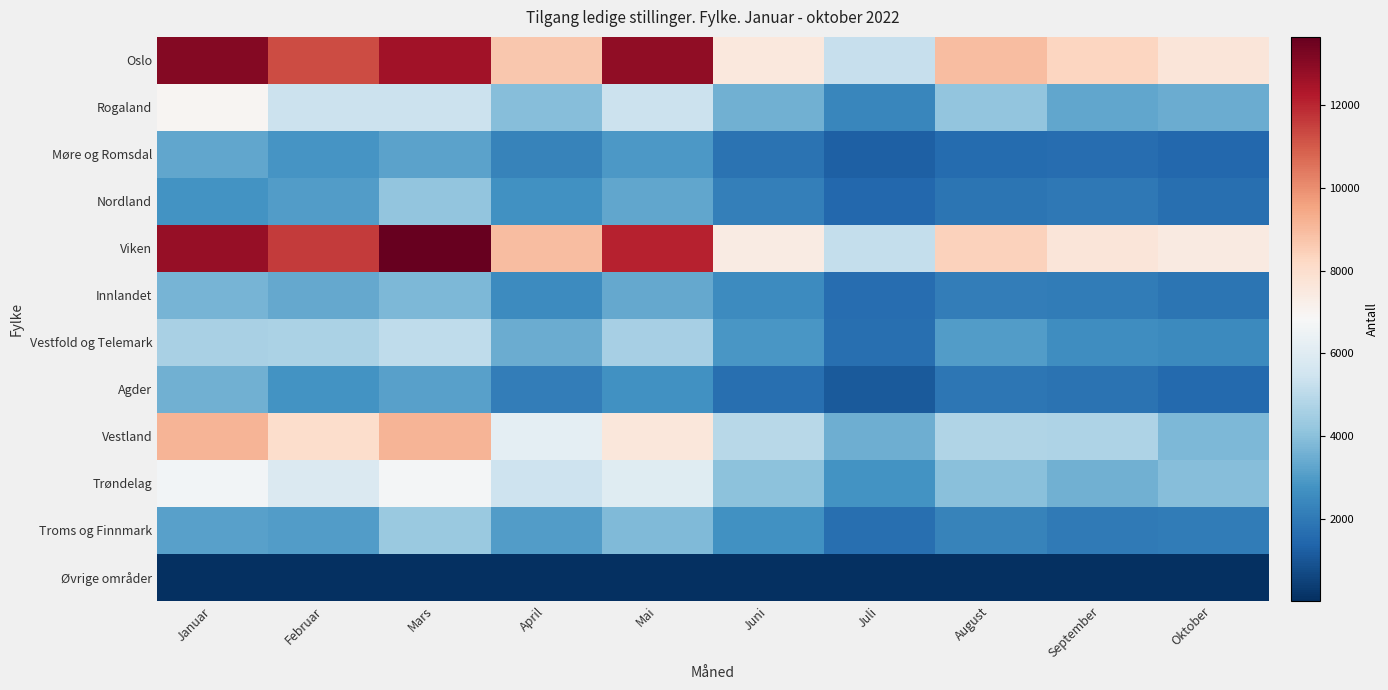

Reading left to right, what are all the values shown in this chart?

Oslo: Januar=13106	Februar=11259	Mars=12582	April=8693	Mai=12866	Juni=7548	Juli=5235	August=8953	September=8307	Oktober=7644
Rogaland: Januar=6981	Februar=5383	Mars=5364	April=3945	Mai=5387	Juni=3537	Juli=2401	August=4164	September=3308	Oktober=3437
Møre og Romsdal: Januar=3291	Februar=2825	Mars=3191	April=2292	Mai=2919	Juni=1804	Juli=1259	August=1597	September=1633	Oktober=1462
Nordland: Januar=2762	Februar=3041	Mars=4129	April=2693	Mai=3288	Juni=2171	Juli=1467	August=1864	September=1980	Oktober=1673
Viken: Januar=12788	Februar=11616	Mars=13652	April=8960	Mai=12087	Juni=7377	Juli=5189	August=8398	September=7654	Oktober=7440
Innlandet: Januar=3660	Februar=3326	Mars=3786	April=2540	Mai=3339	Juni=2549	Juli=1620	August=2108	September=2046	Oktober=1849
Vestfold og Telemark: Januar=4595	Februar=4681	Mars=5106	April=3437	Mai=4580	Juni=2874	Juli=1700	August=3039	September=2620	Oktober=2501
Agder: Januar=3530	Februar=2781	Mars=3139	April=2094	Mai=2711	Juni=1684	Juli=1123	August=1880	September=1813	Oktober=1524
Vestland: Januar=9135	Februar=8044	Mars=9151	April=6151	Mai=7598	Juni=4925	Juli=3483	August=4758	September=4749	Oktober=3753
Trøndelag: Januar=6670	Februar=5829	Mars=6695	April=5436	Mai=6014	Juni=4012	Juli=2742	August=4001	September=3534	Oktober=3935
Troms og Finnmark: Januar=3107	Februar=3001	Mars=4281	April=3030	Mai=3808	Juni=2676	Juli=1671	August=2258	September=2026	Oktober=2049
Øvrige områder: Januar=27	Februar=30	Mars=46	April=24	Mai=42	Juni=10	Juli=16	August=22	September=28	Oktober=21